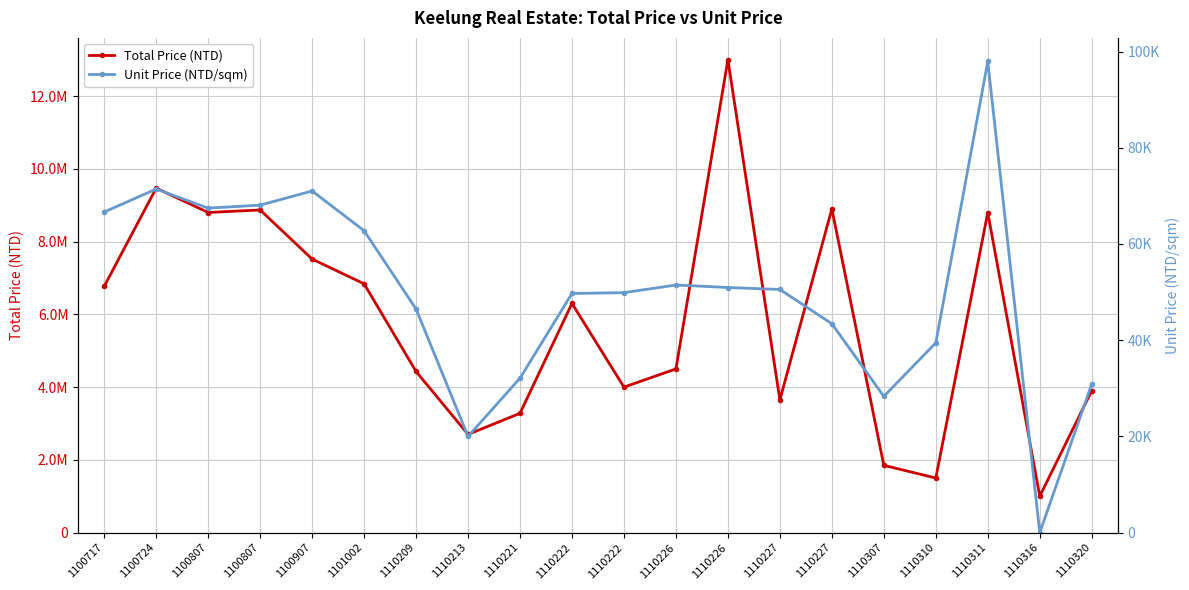

True or false: Unit Price (NTD/sqm) and Total Price (NTD) cross at least once.

False